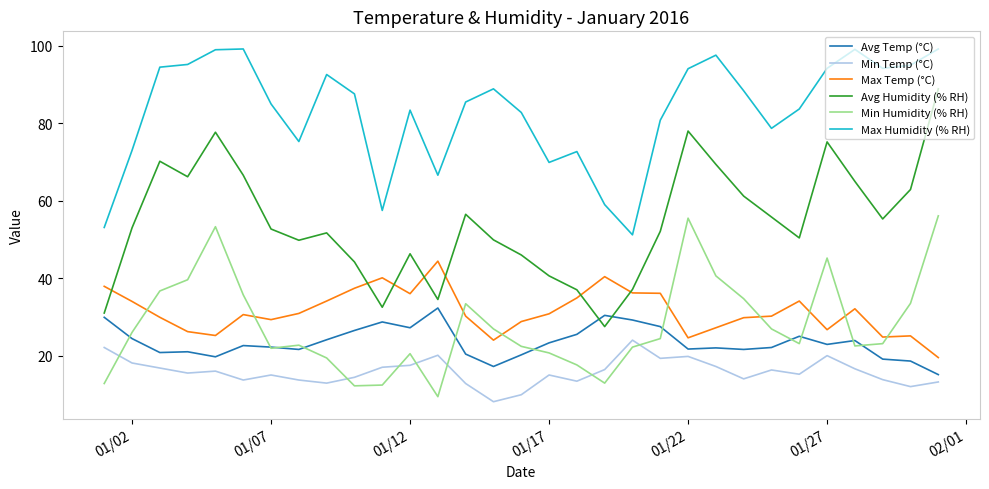

True or false: Max Humidity (% RH) and Min Humidity (% RH) intersect in this chart.

False